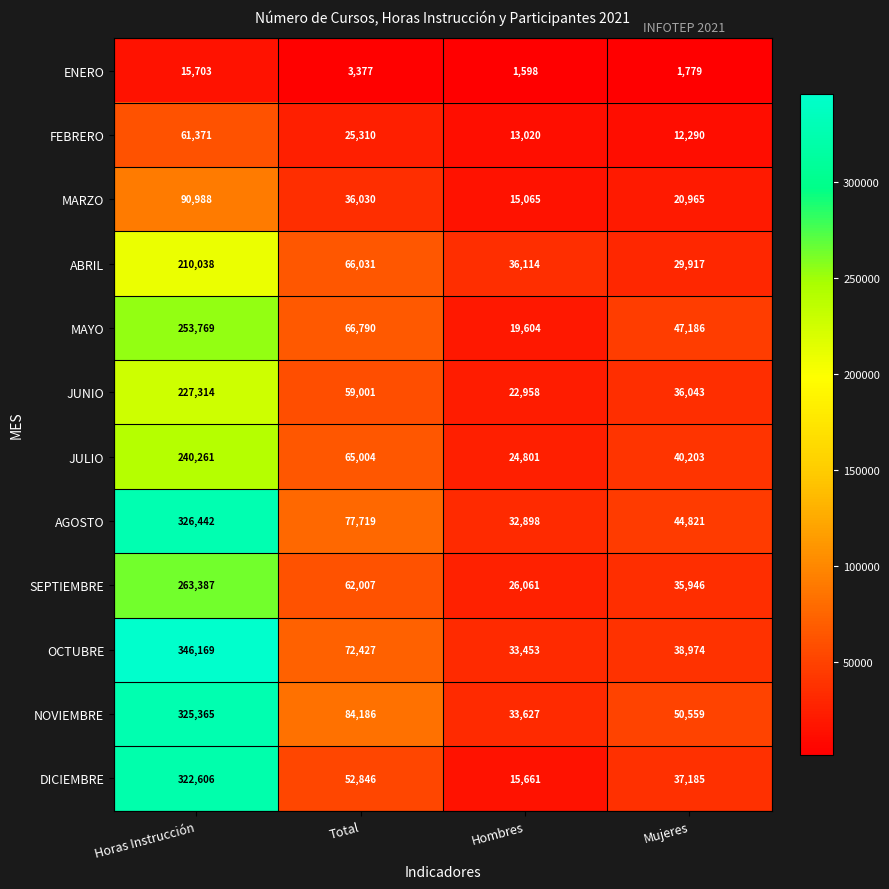

Which category has the lowest value in the ABRIL series?

Mujeres